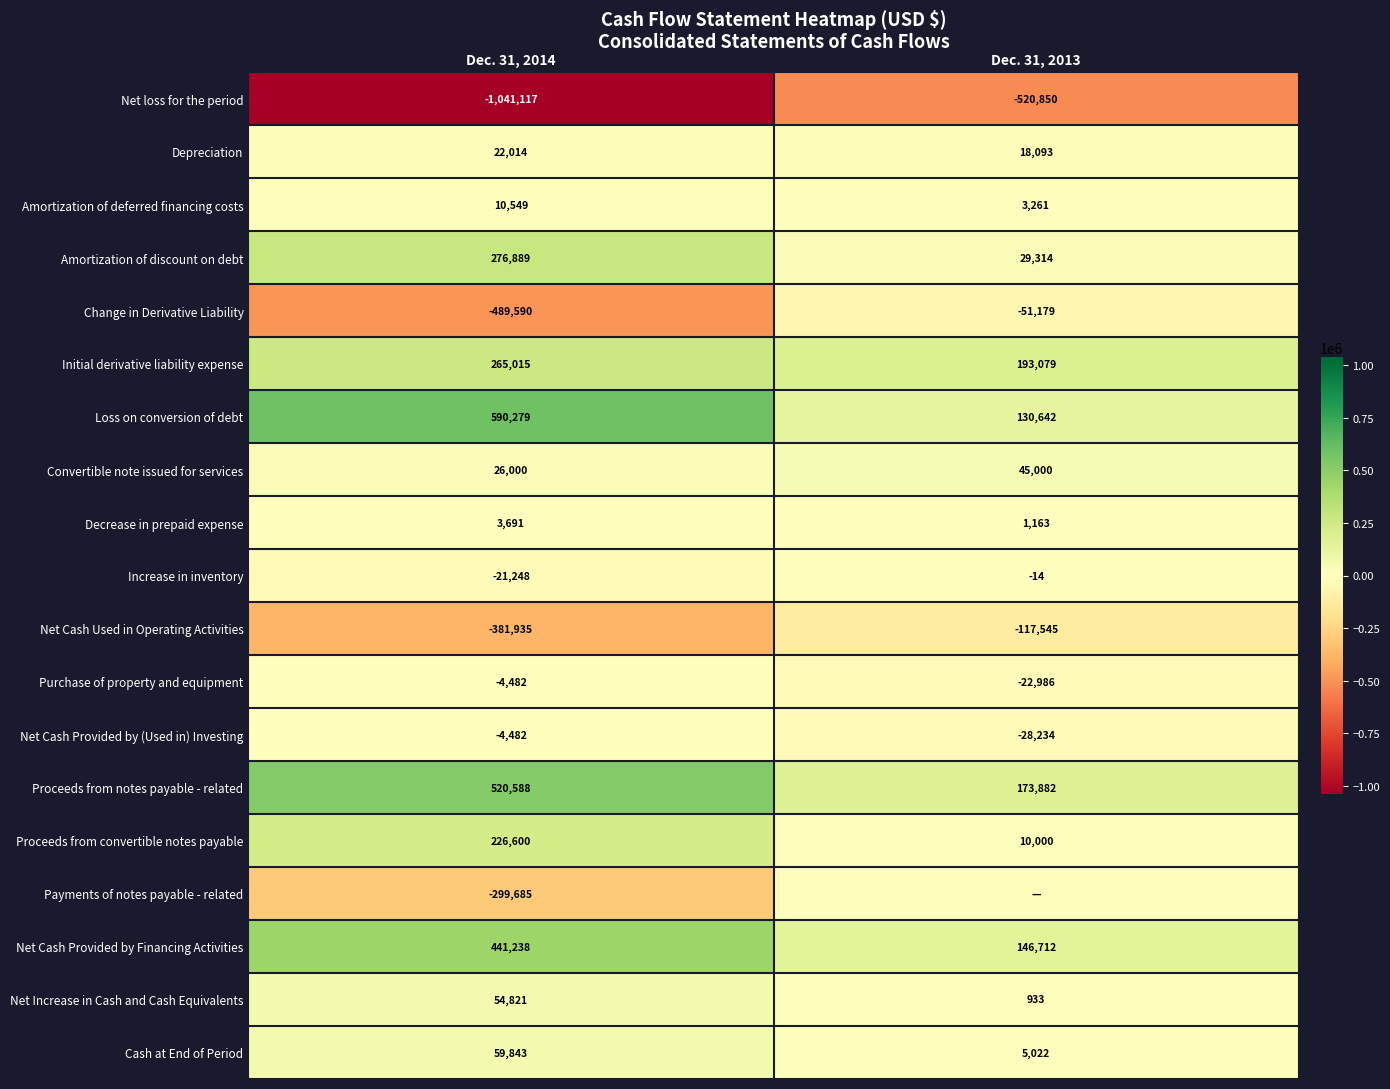

What is the difference between the highest and lowest values at Dec. 31, 2014?

1631396